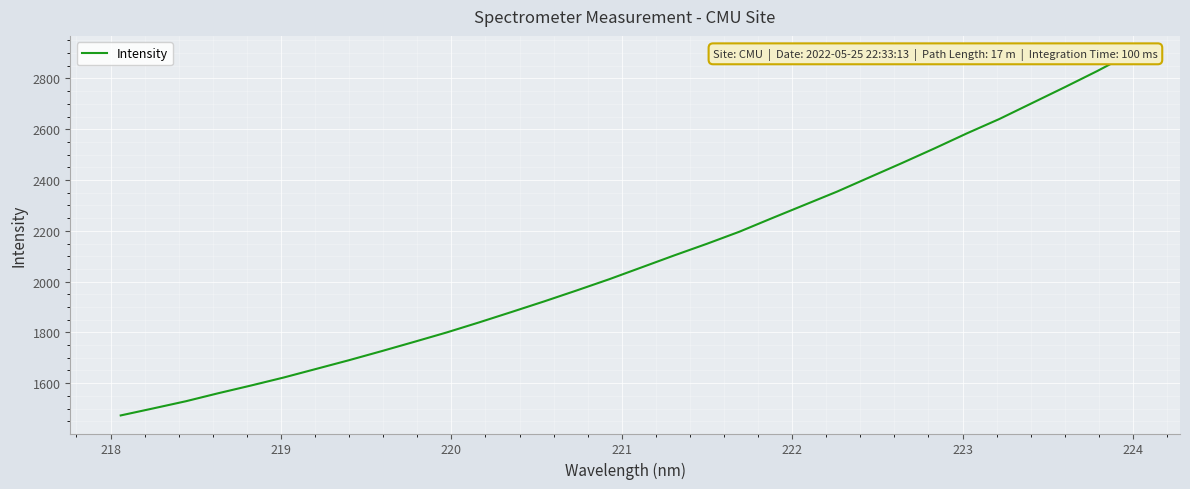

What is the value of the 2nd point from the left?

1500.8